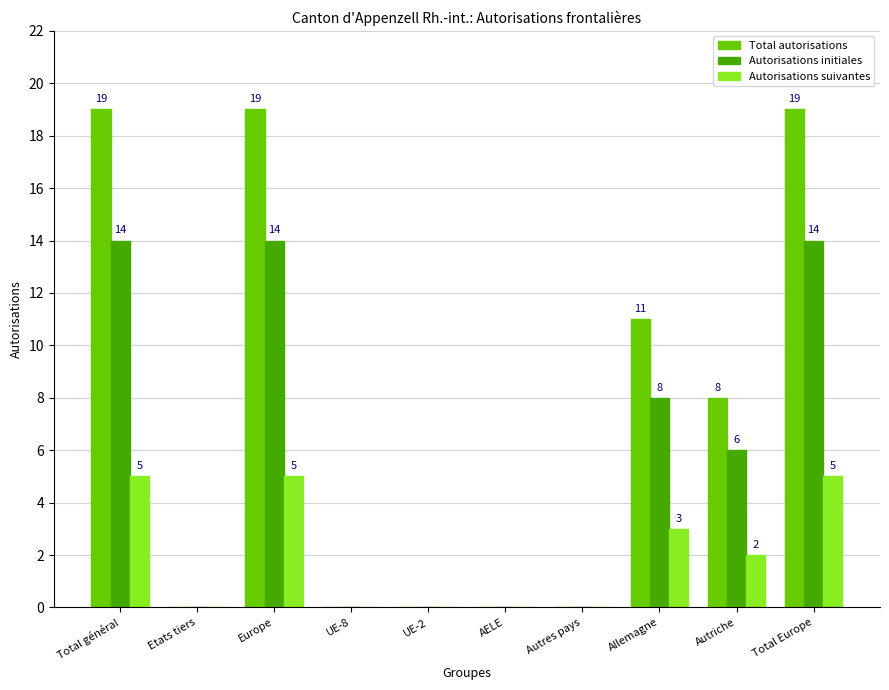

What is the sum of the Total autorisations values at UE-2 and Total général?

19